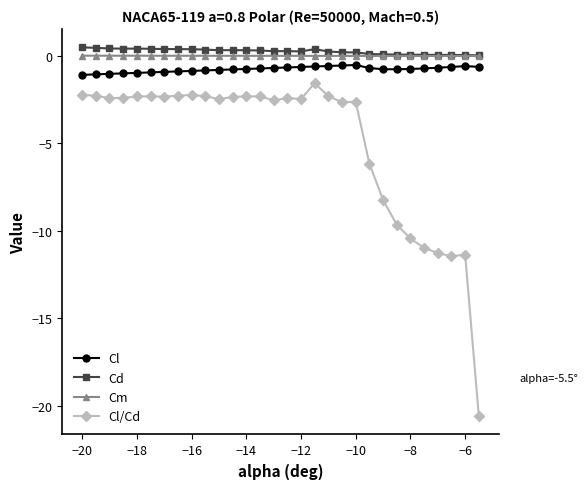

Which series has the largest range (max minus min)?

Cl/Cd